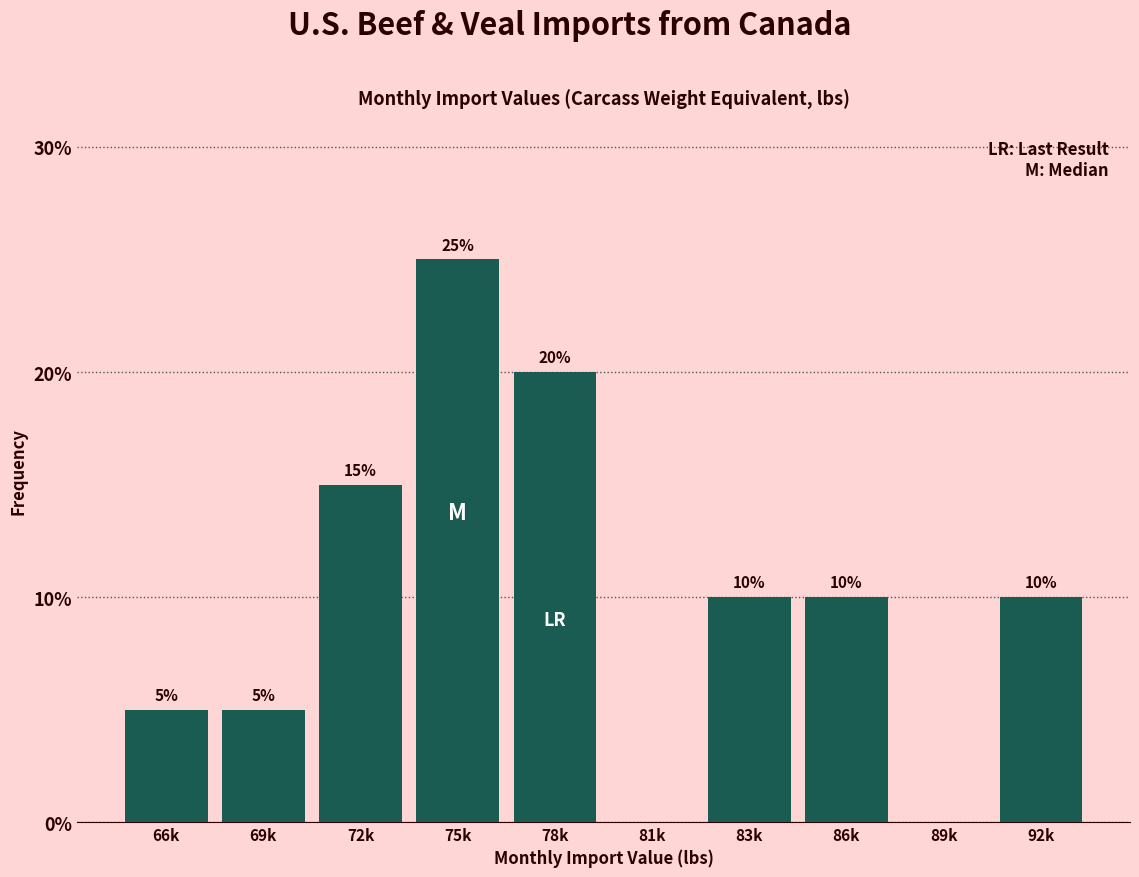

Reading left to right, list all the values displayed in this chart.

66k=5	69k=5	72k=15	75k=25	78k=20	81k=0	83k=10	86k=10	89k=0	92k=10